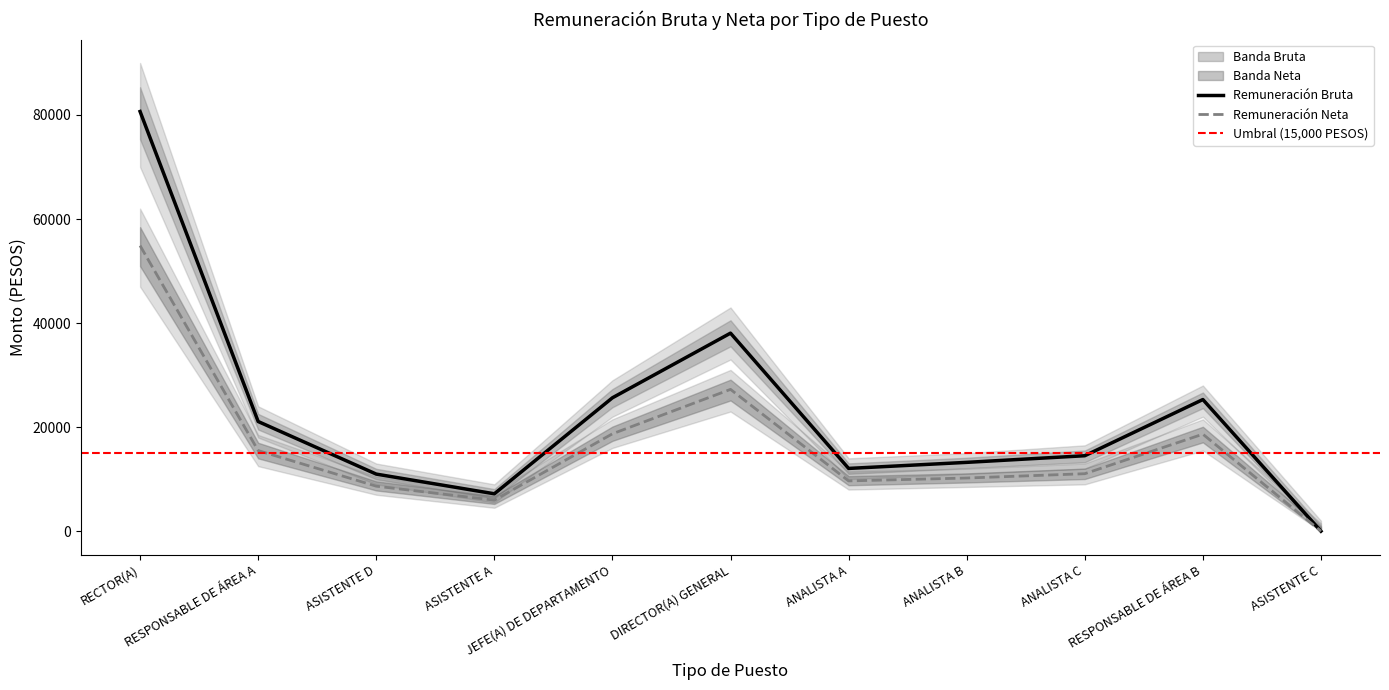

At which category does the chart reach its peak across all series?

RECTOR(A)